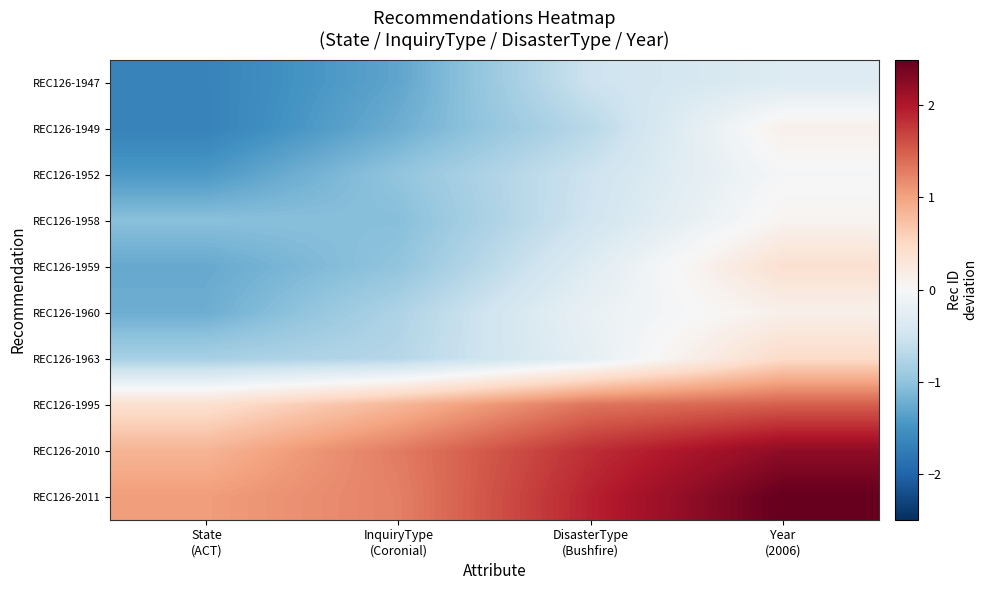

Reading right to left, list all the values displayed in this chart.

REC126-1947: Year
(2006)=-0.3	DisasterType
(Bushfire)=-0.5	InquiryType
(Coronial)=-1.3	State
(ACT)=-1.7
REC126-1949: Year
(2006)=0.1	DisasterType
(Bushfire)=-0.7	InquiryType
(Coronial)=-1.2	State
(ACT)=-1.7
REC126-1952: Year
(2006)=-0.0	DisasterType
(Bushfire)=-0.5	InquiryType
(Coronial)=-1.0	State
(ACT)=-1.4
REC126-1958: Year
(2006)=0.1	DisasterType
(Bushfire)=-0.5	InquiryType
(Coronial)=-1.1	State
(ACT)=-1.0
REC126-1959: Year
(2006)=0.4	DisasterType
(Bushfire)=-0.3	InquiryType
(Coronial)=-1.0	State
(ACT)=-1.3
REC126-1960: Year
(2006)=0.1	DisasterType
(Bushfire)=-0.2	InquiryType
(Coronial)=-0.8	State
(ACT)=-1.2
REC126-1963: Year
(2006)=0.5	DisasterType
(Bushfire)=-0.2	InquiryType
(Coronial)=-0.7	State
(ACT)=-0.8
REC126-1995: Year
(2006)=1.5	DisasterType
(Bushfire)=1.3	InquiryType
(Coronial)=0.8	State
(ACT)=0.4
REC126-2010: Year
(2006)=2.2	DisasterType
(Bushfire)=1.8	InquiryType
(Coronial)=1.3	State
(ACT)=0.9
REC126-2011: Year
(2006)=2.5	DisasterType
(Bushfire)=1.9	InquiryType
(Coronial)=1.3	State
(ACT)=1.0